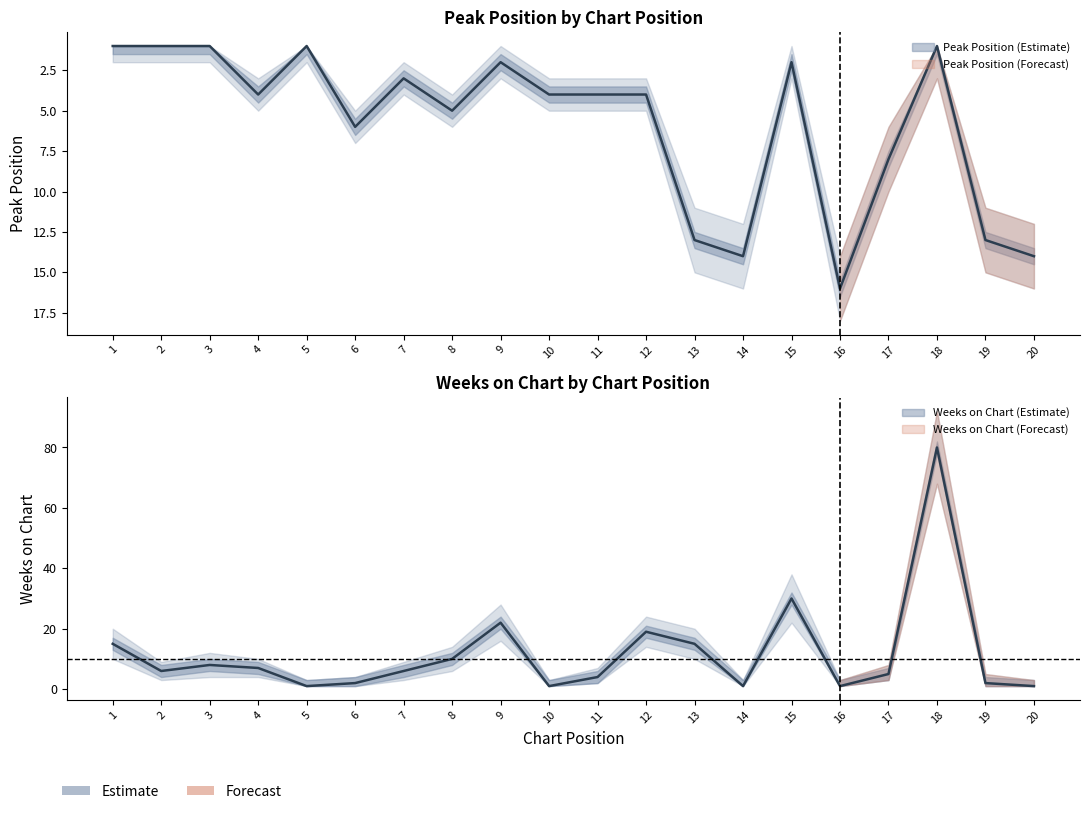

What is the total value across all series at 1?

16